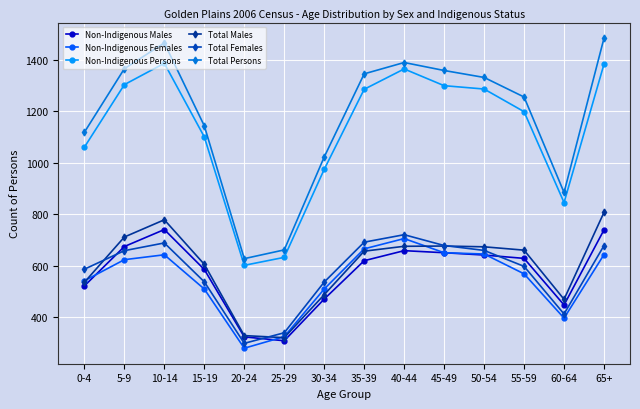

Which category has the lowest value in the Non-Indigenous Persons series?

20-24